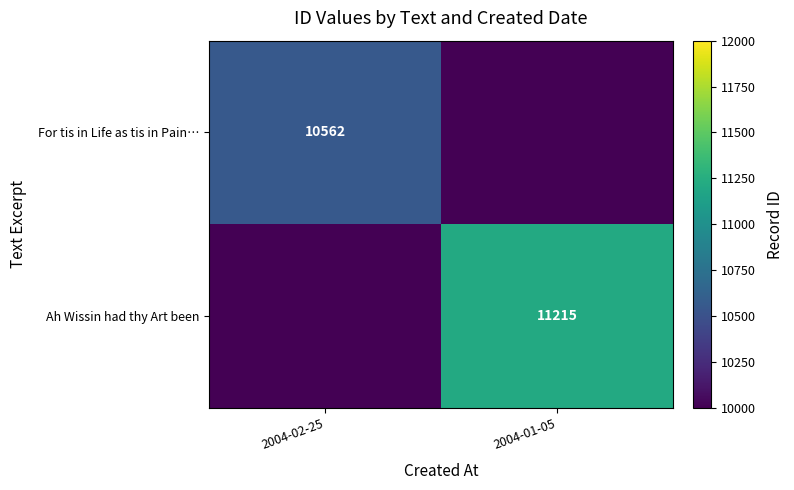

At which category is the sum across all series the highest?

2004-01-05